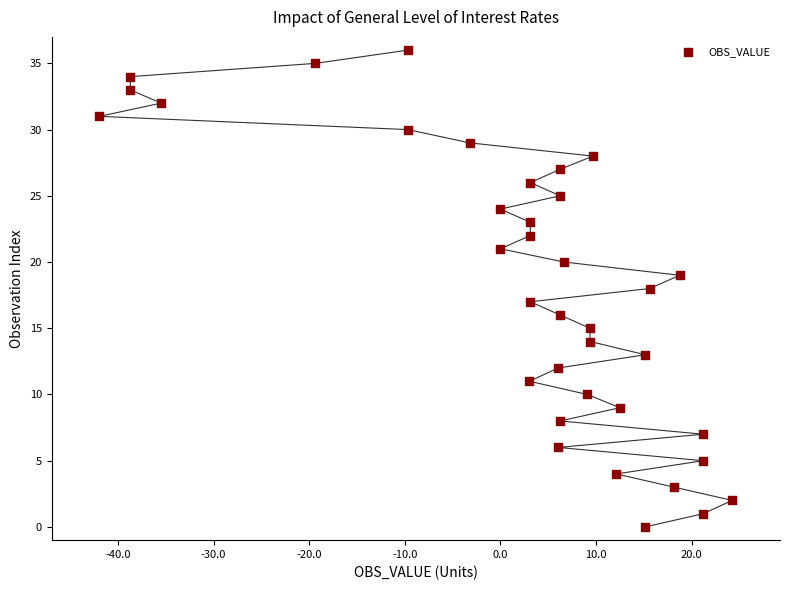

What is the range of Y values (max minus min)?

36